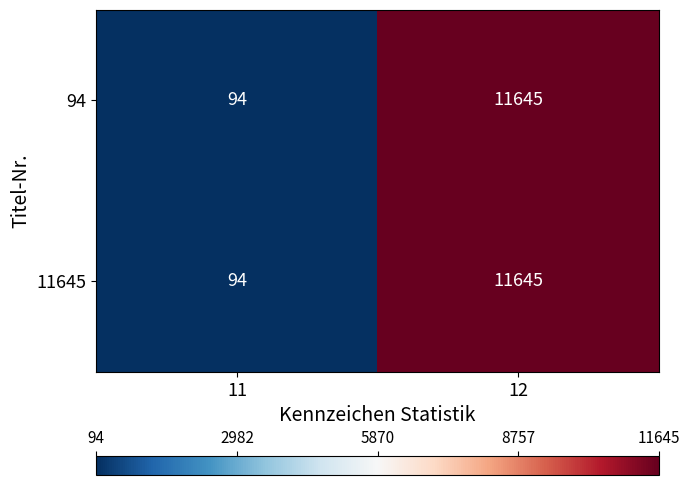

The value of 11645 at 12 is 18683. True or false?

False